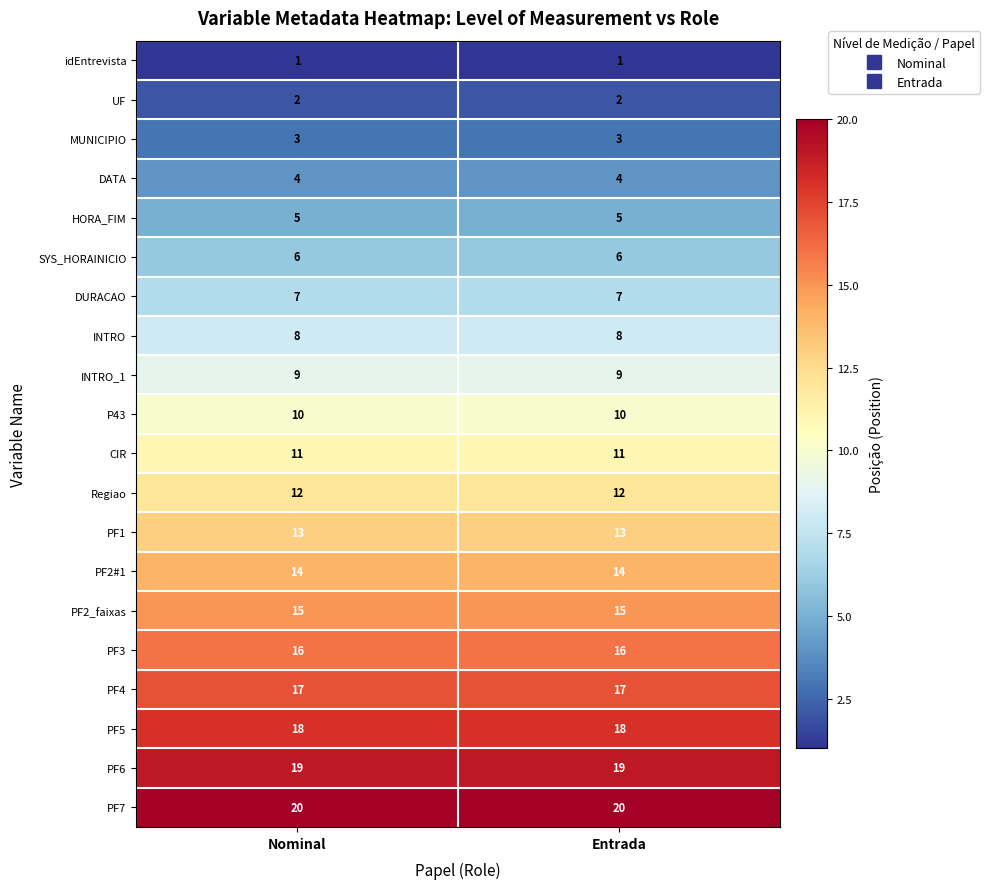

The value of INTRO_1 at Entrada is 16. True or false?

False